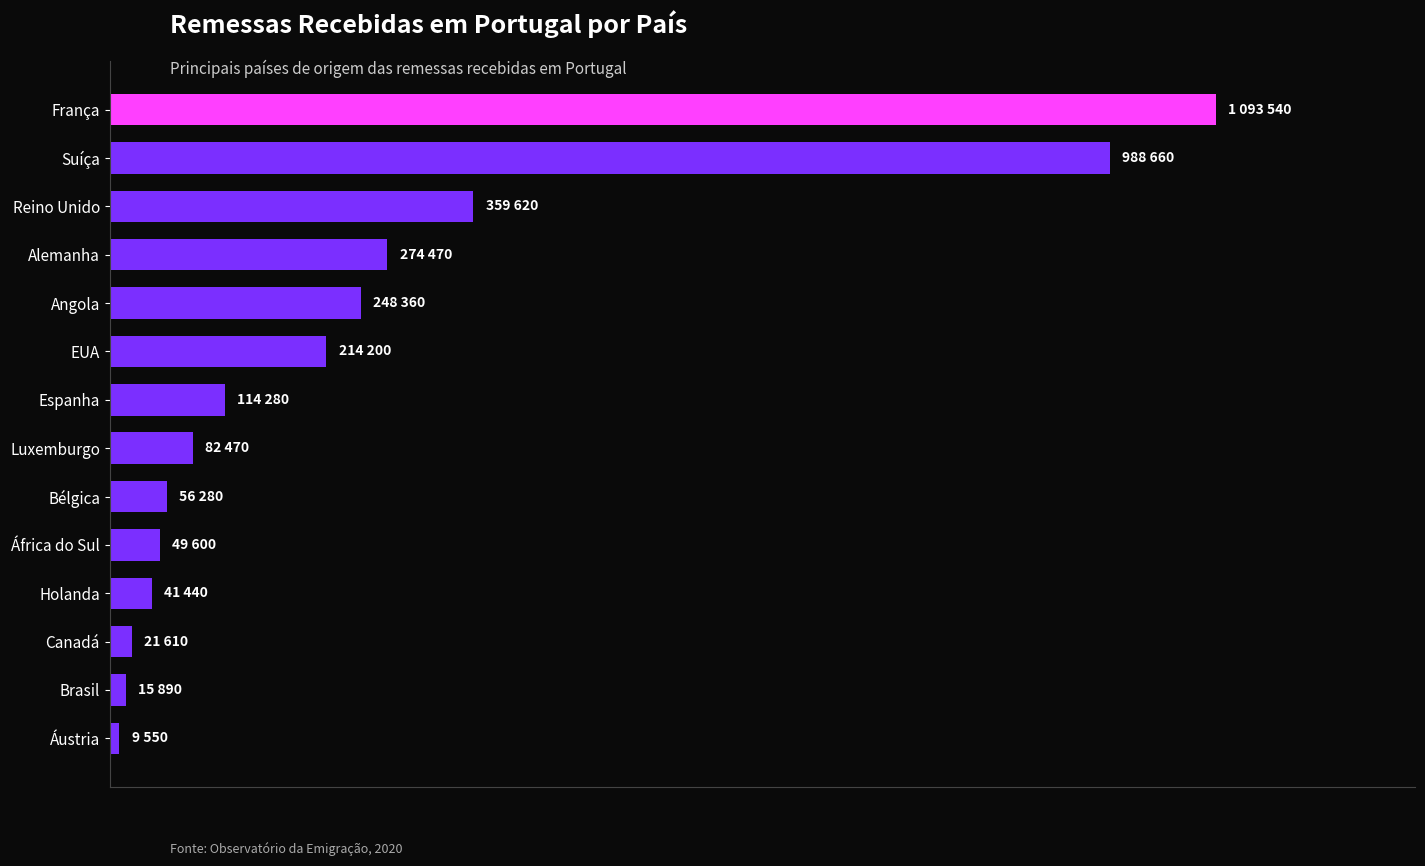

Does the chart contain any negative values?

No